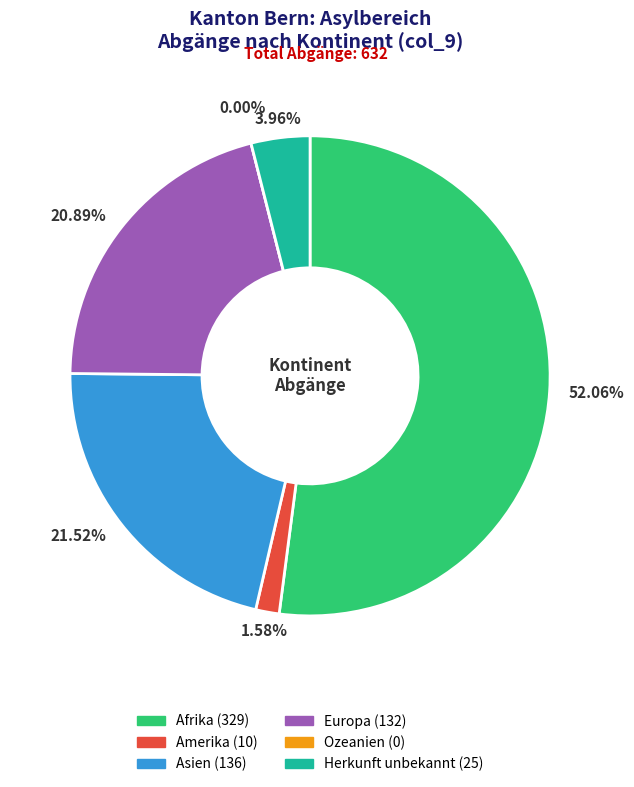

To the nearest percent, what portion does Herkunft unbekannt represent?

4%